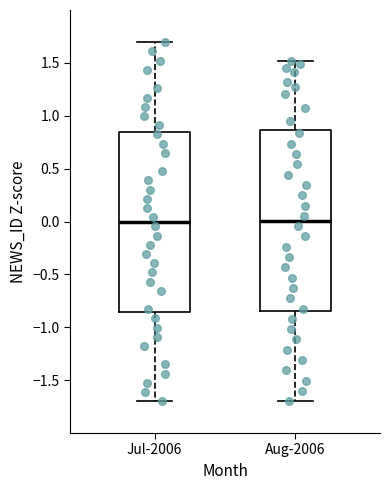

Where is the upper edge of the box for Jul-2006 on the y-axis? The values are not printed on the chart, so give them approximately, as read against the axis.

0.85